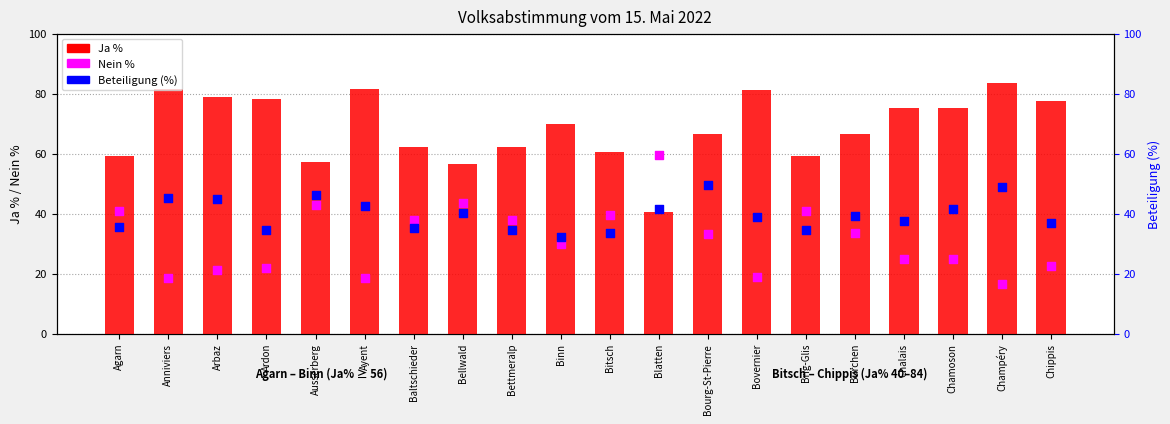

What is the total value across all series at Bourg-St-Pierre?

149.4